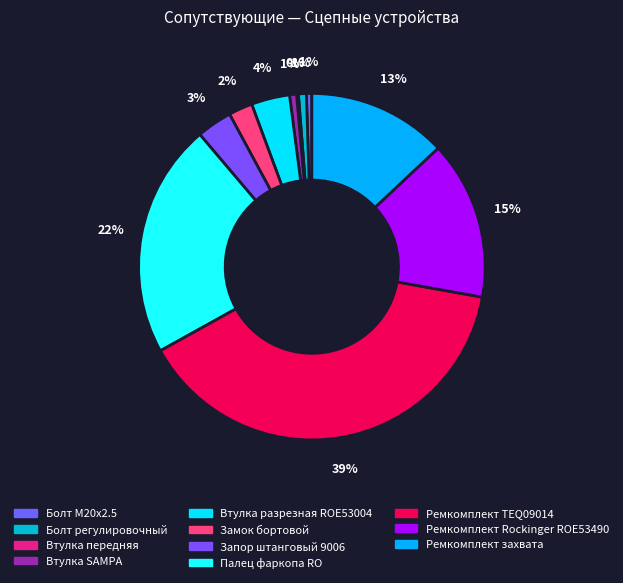

To the nearest percent, what percentage of the pie is Втулка SAMPA?

1%